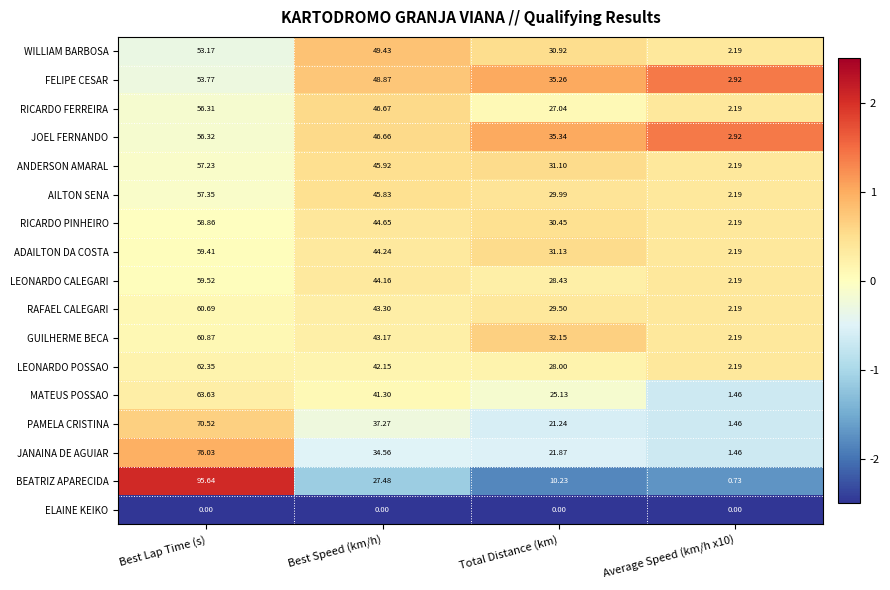

Which series has the widest spread of values?

BEATRIZ APARECIDA